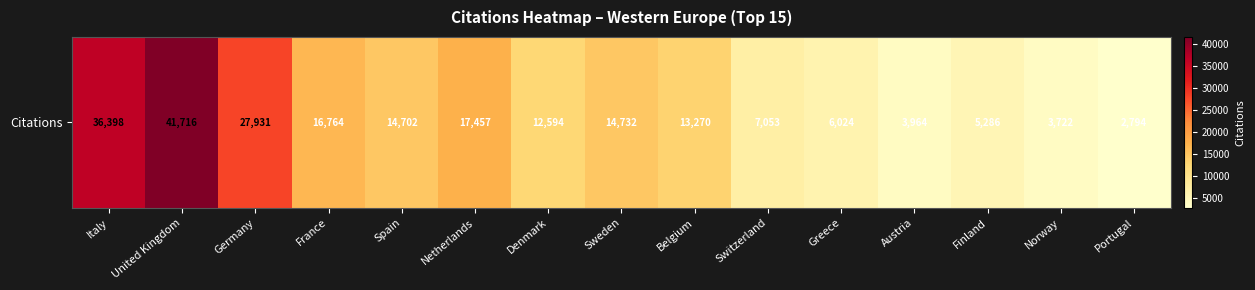

What is the sum of the values at United Kingdom and Spain?

56418